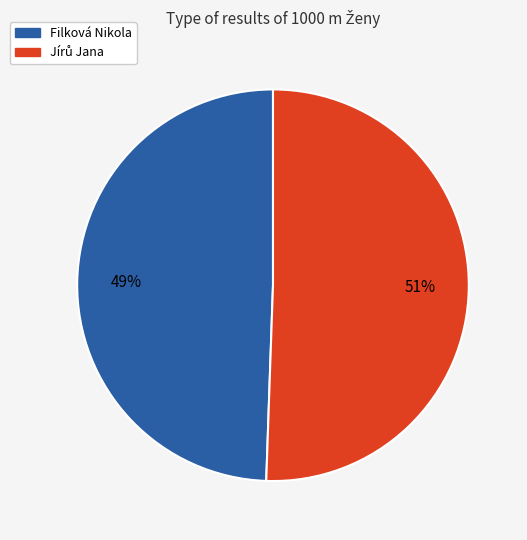

The Filková Nikola slice represents 39% of the pie. True or false?

False